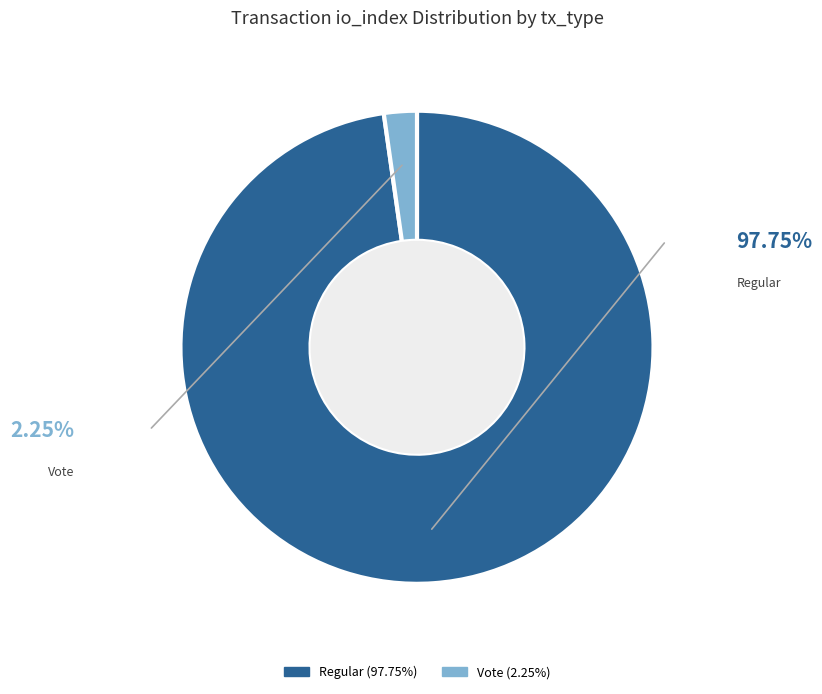

Is the sum of 1 and io_index greater than half?

Yes